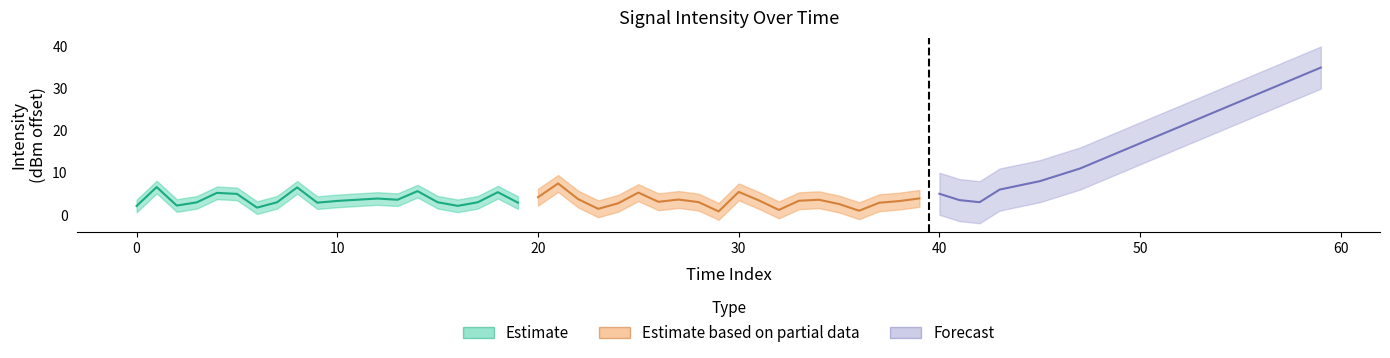

What are all the series names shown in the legend?

Estimate, Estimate based on partial data, Forecast